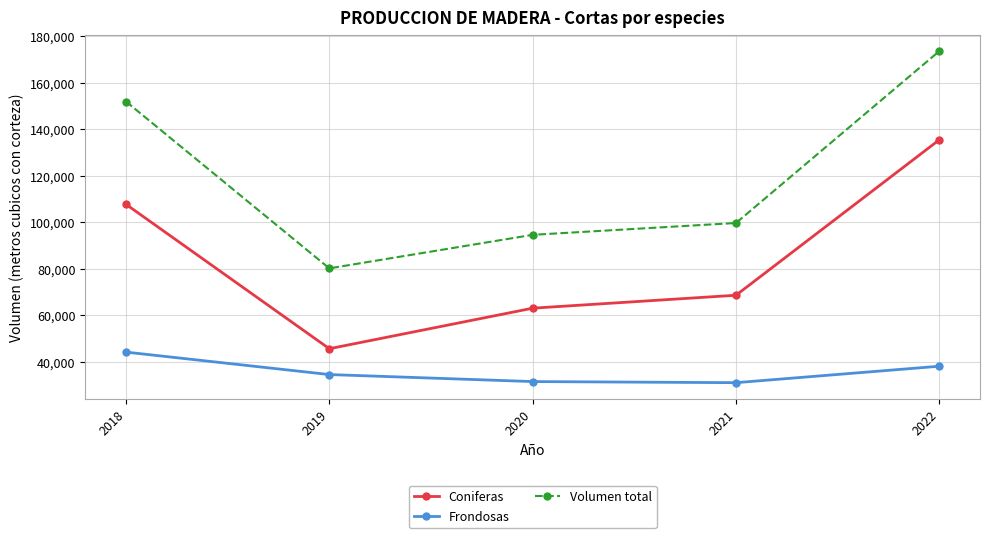

Count the number of data series in this chart.

3